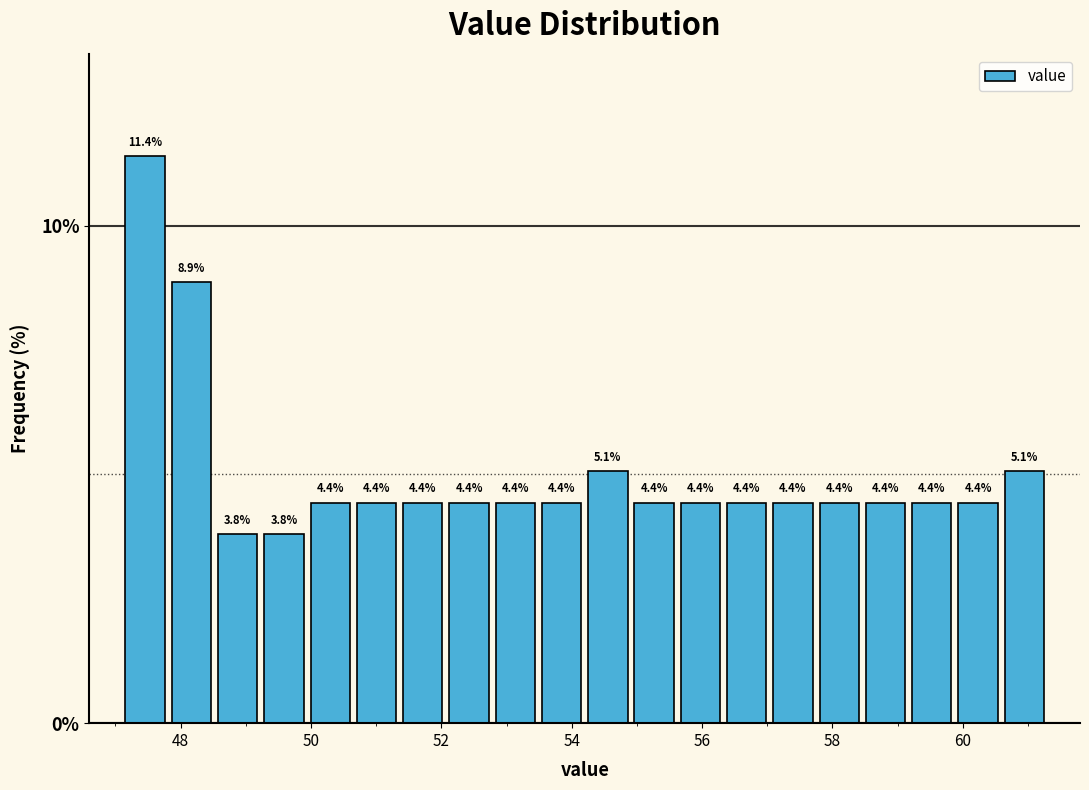

Read against the x-axis, roughly where is the centre of the tallest bar?

47.4